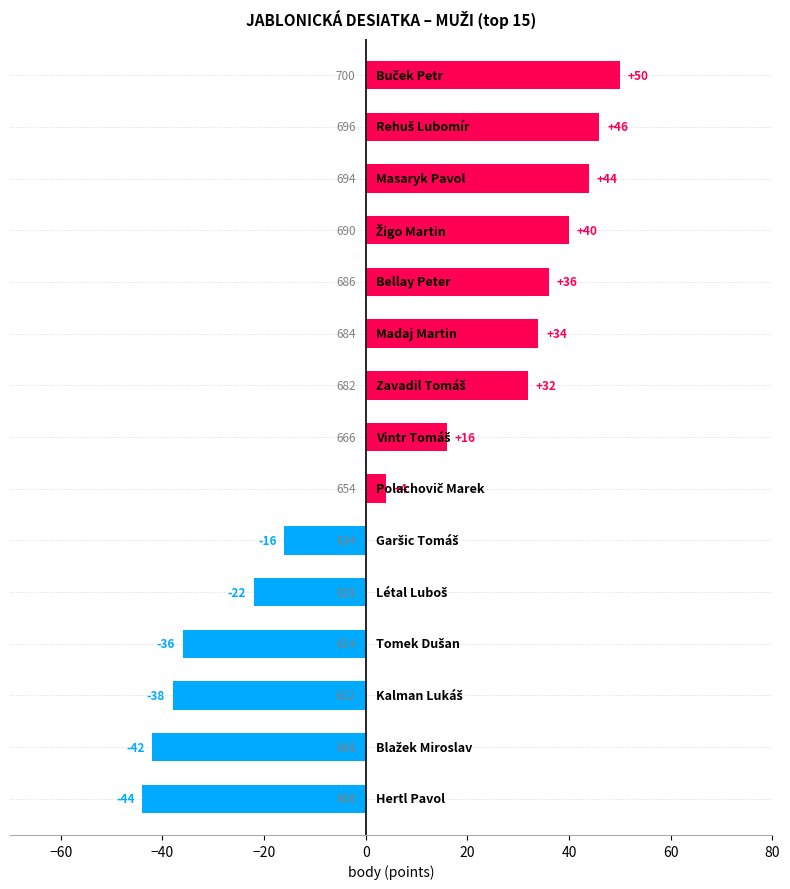

Reading bottom to top, list all the values displayed in this chart.

-44	-42	-38	-36	-22	-16	4	16	32	34	36	40	44	46	50